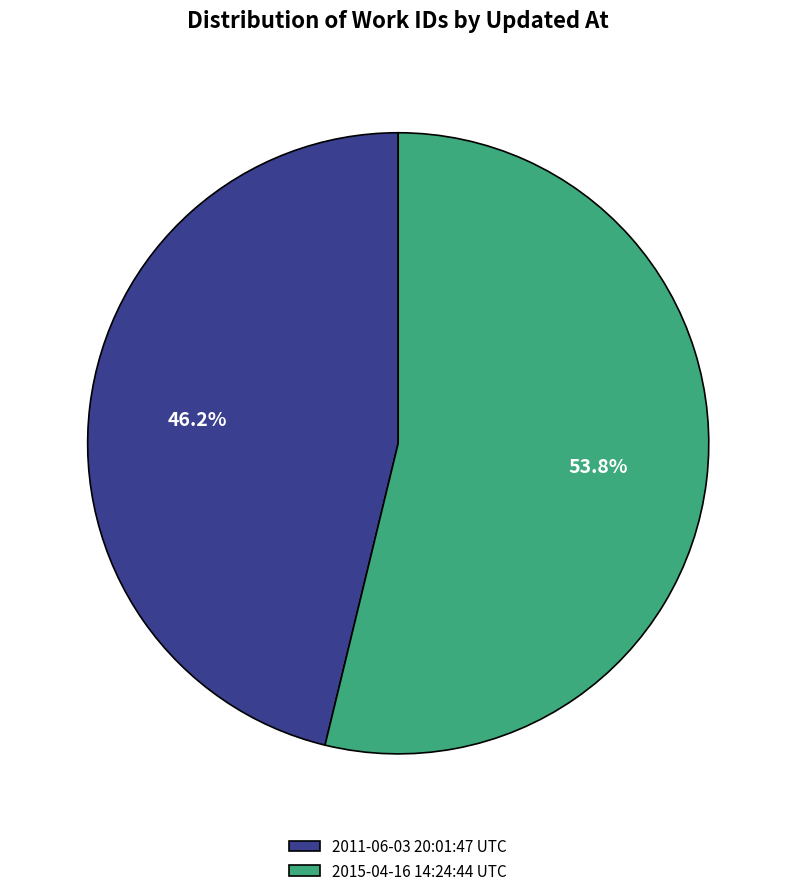

Does any single category account for the majority?

Yes